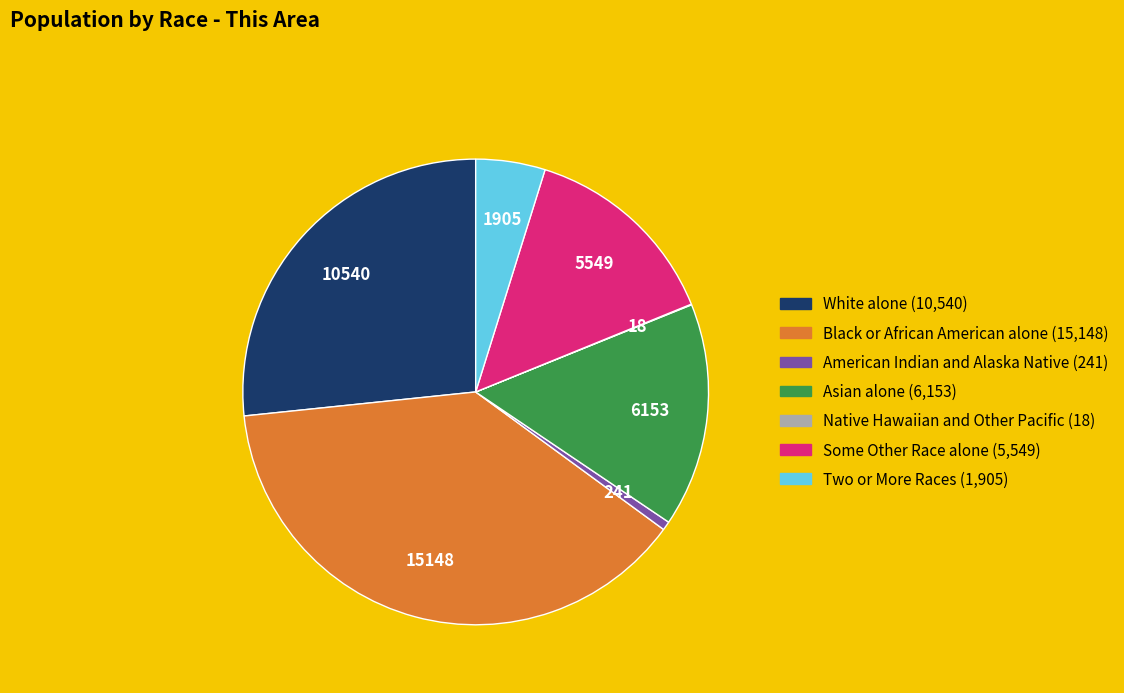

Combined, do American Indian and Alaska Native and Black or African American alone account for over 50%?

No